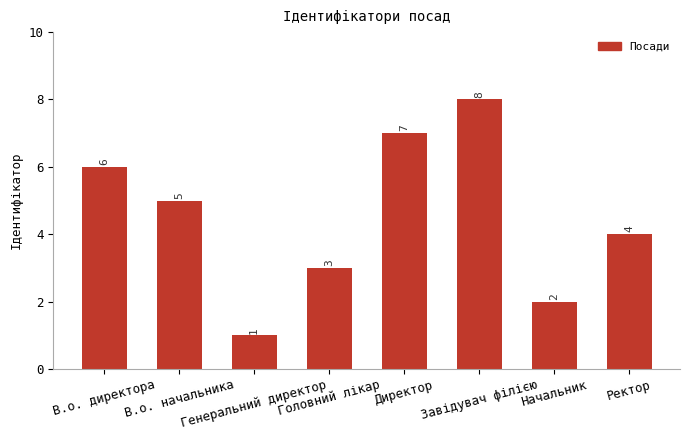

The value at В.о. начальника is 3. True or false?

False